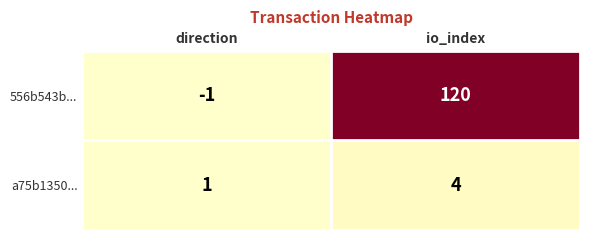

What is the total value across all series at direction?

0